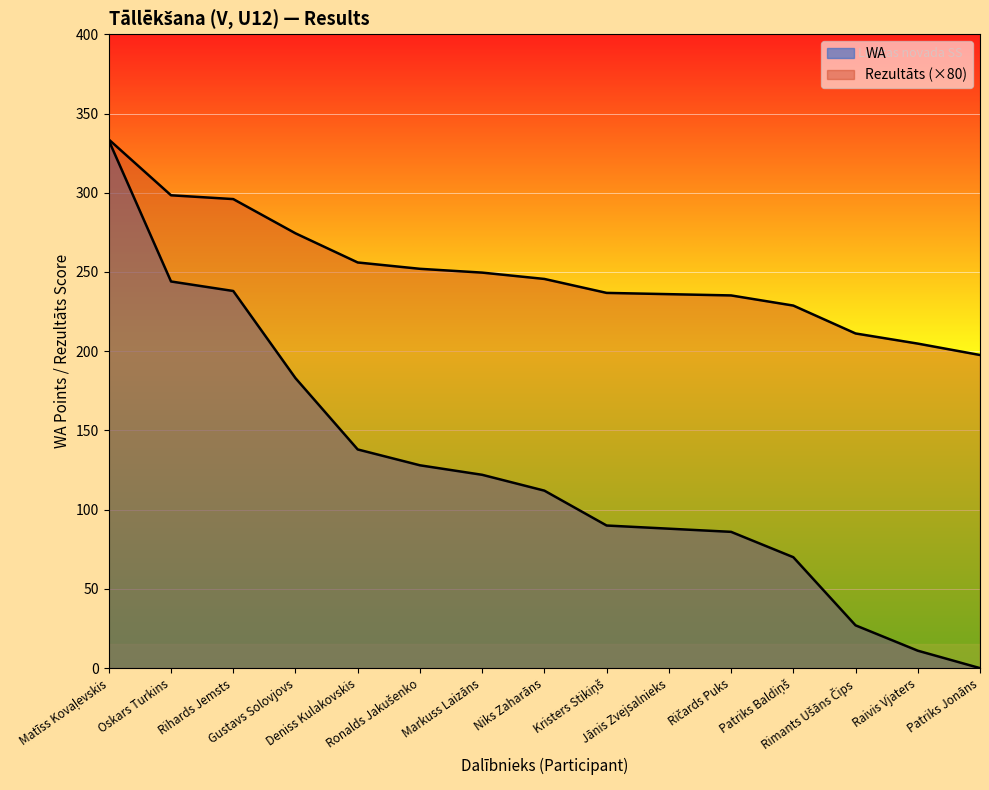

What position from the right is Patriks Jonāns?

1